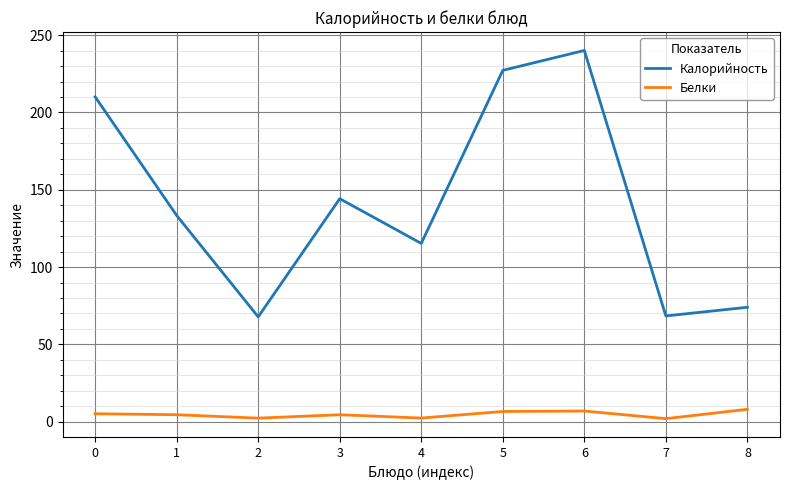

Does the chart have visible grid lines?

Yes